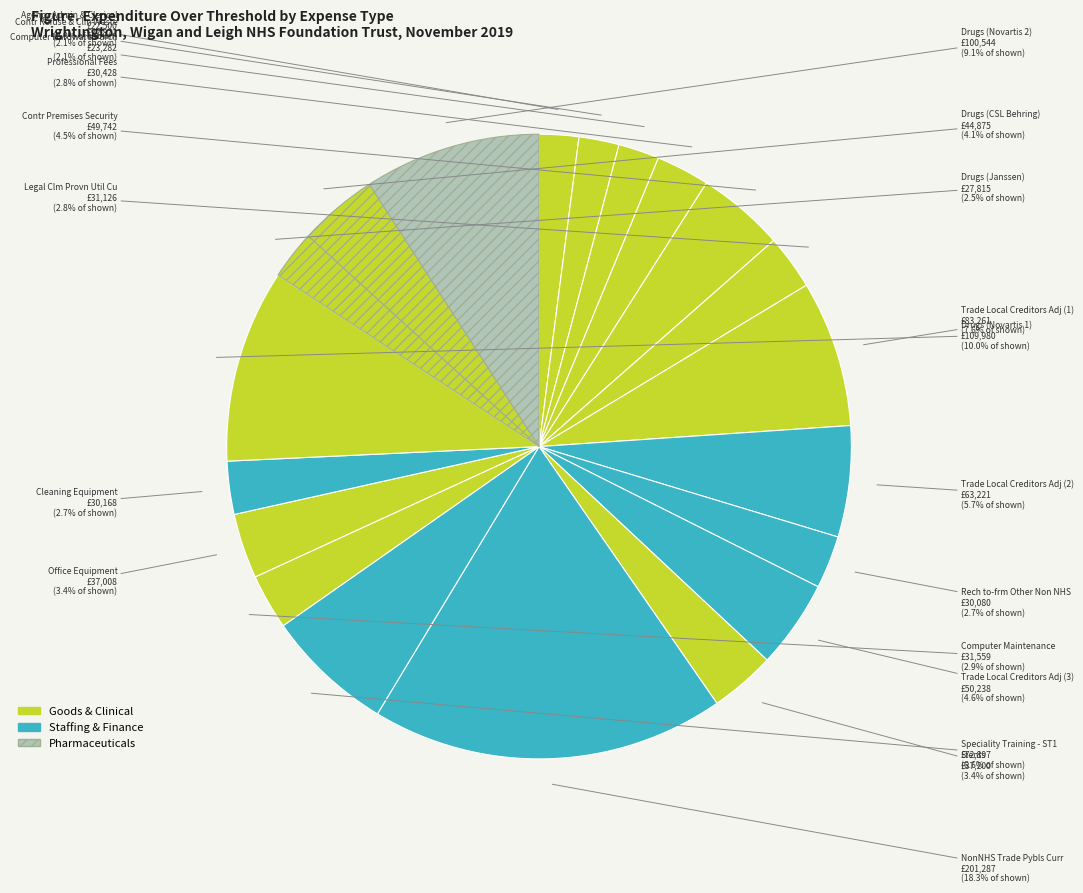

Count the number of slices in the pie.

20